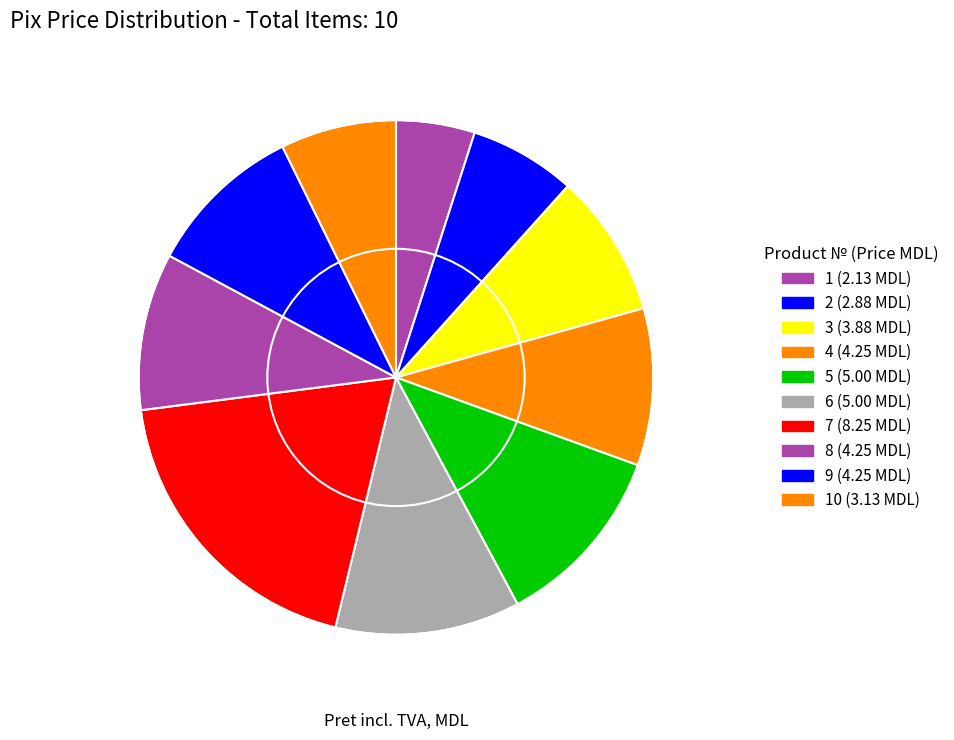

How many slices are in this pie chart?

10